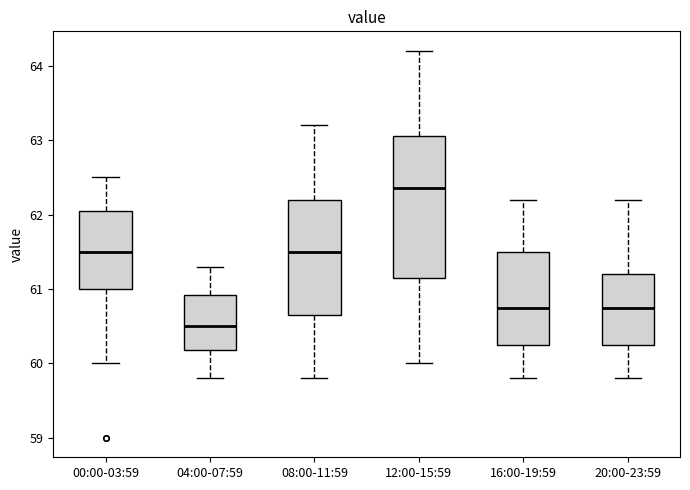

Where does the upper whisker of the box for 08:00-11:59 end on the y-axis? The values are not printed on the chart, so give them approximately, as read against the axis.

63.2